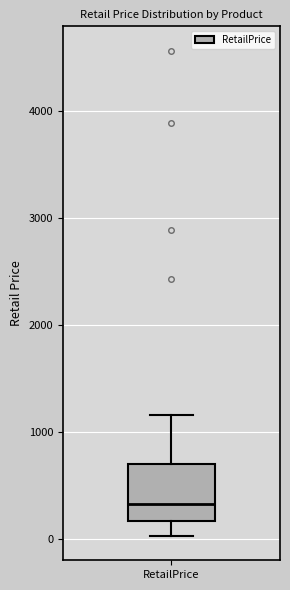

Read this box plot against the y-axis: the position of the median line, the range covered by the box, and the ends of both whiskers. The values are not printed on the chart, so give them approximately, as read against the axis.

median 300, box 200 to 700, whiskers 0 to 1200